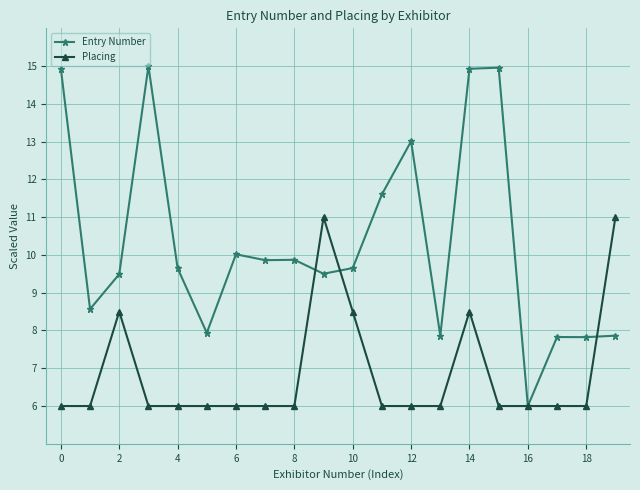

Which series has the largest total across all categories?

Entry Number